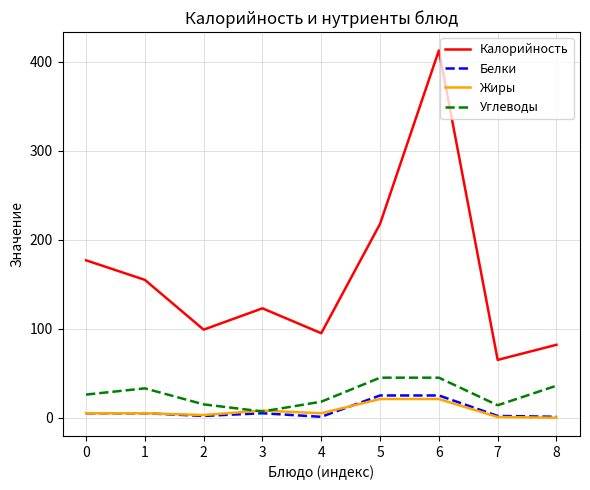

Between 0 and 6, which series saw the biggest shift?

Калорийность